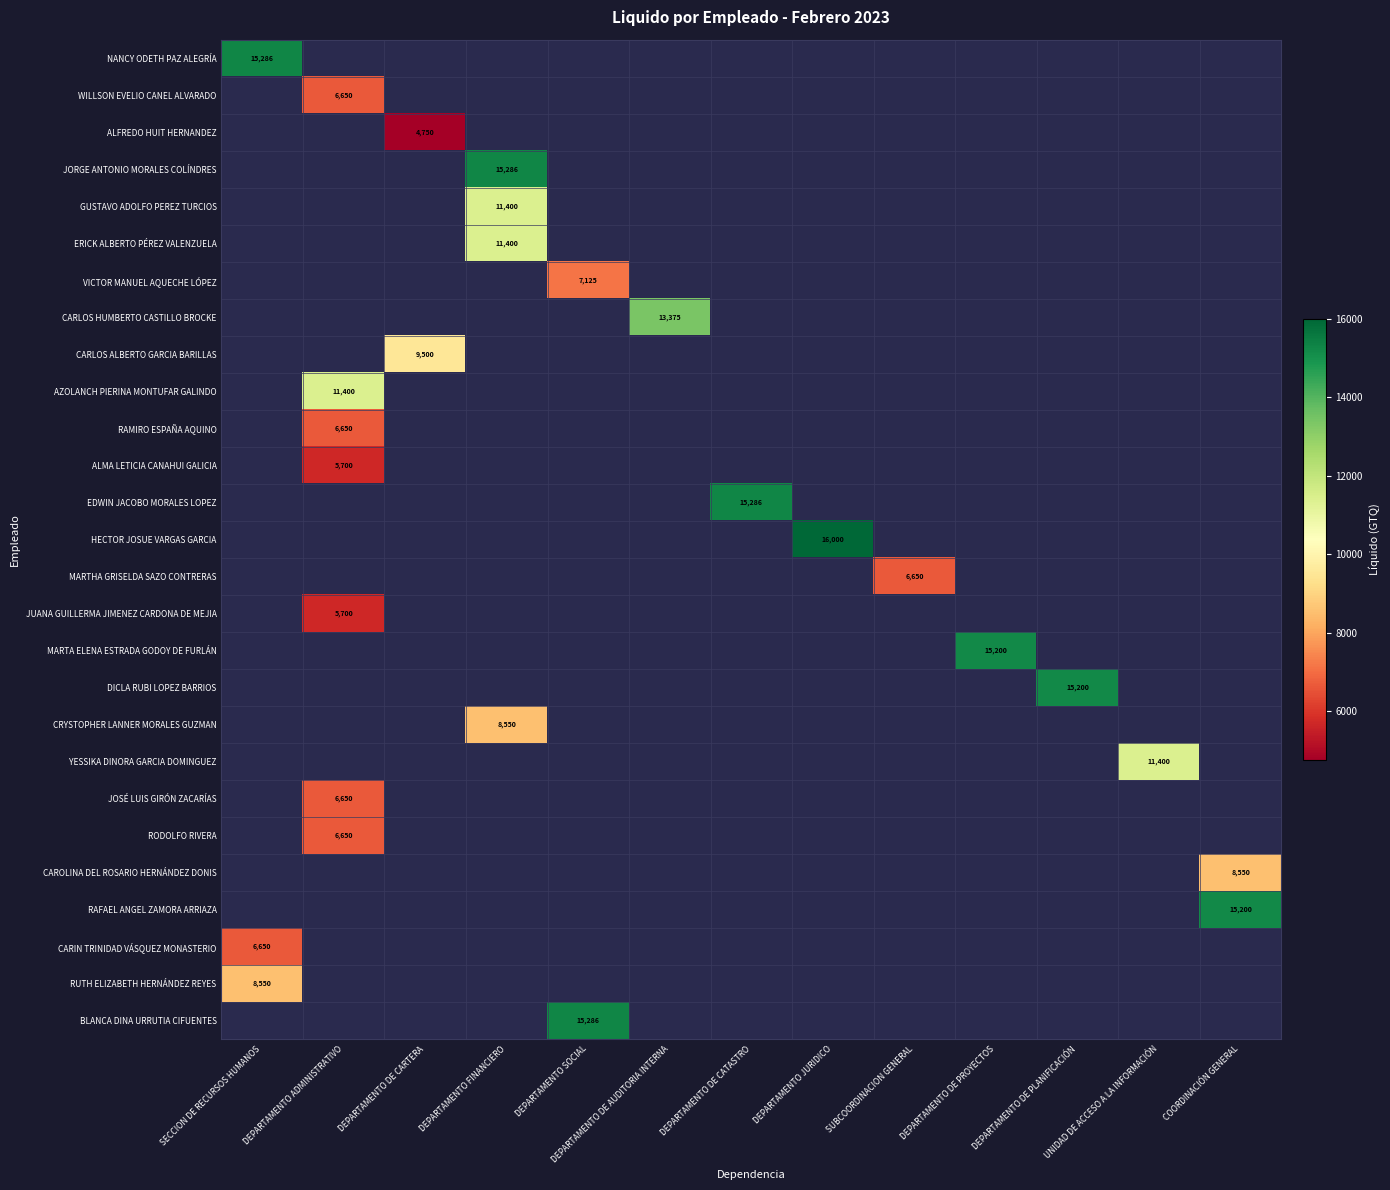

At how many categories does at least one series exceed 5953?

13